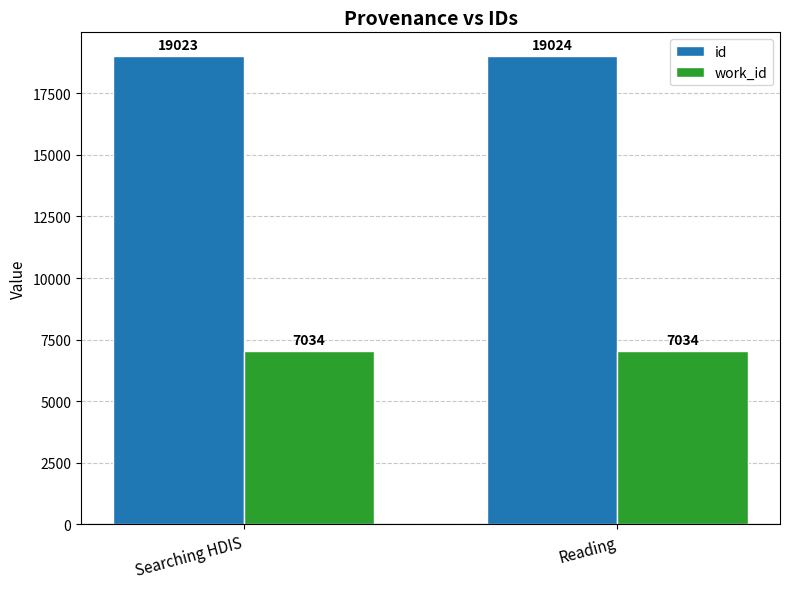

Rank the categories by id value from highest to lowest.

Reading, Searching HDIS